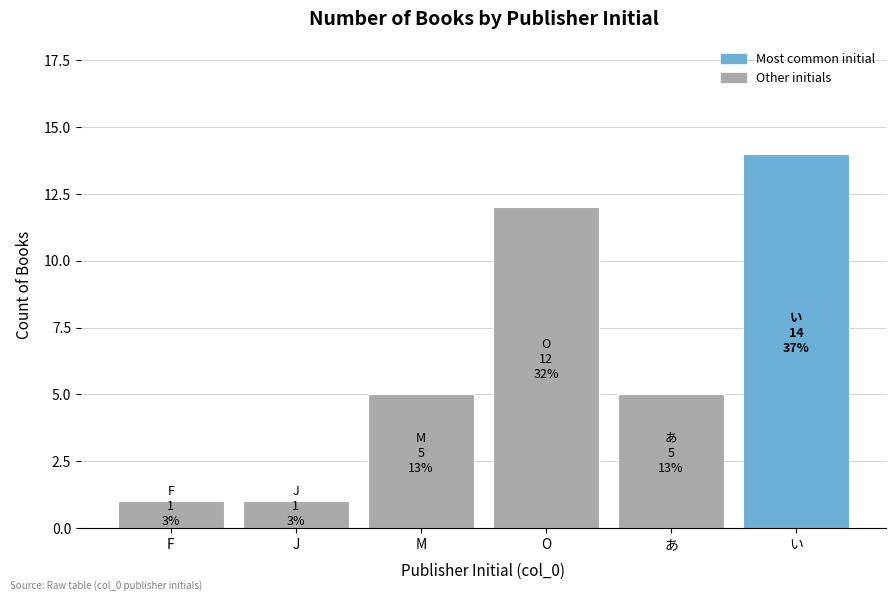

Reading left to right, what are all the values shown in this chart?

F=1	J=1	M=5	O=12	あ=5	い=14